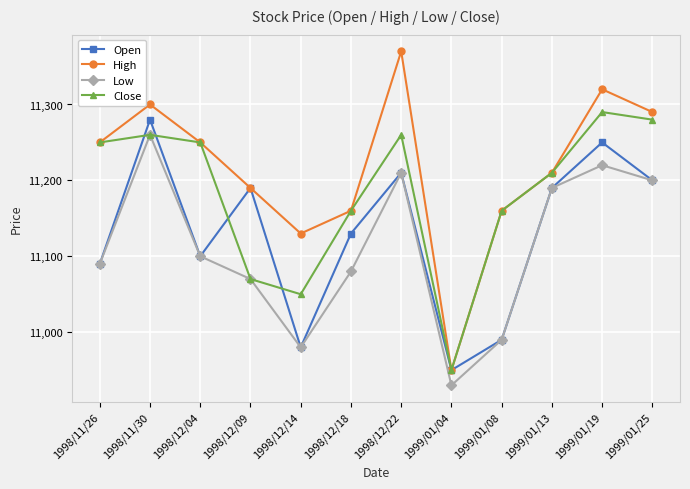

At which category does the chart reach its peak across all series?

1998/12/22